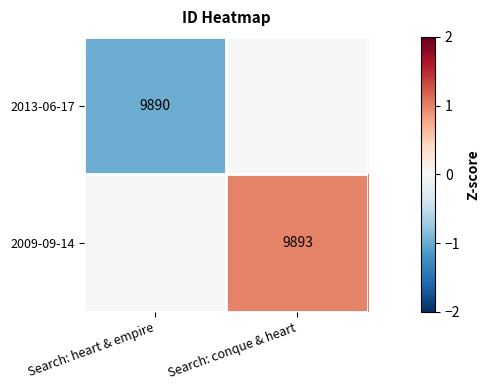

At how many categories does at least one series exceed 0?

1